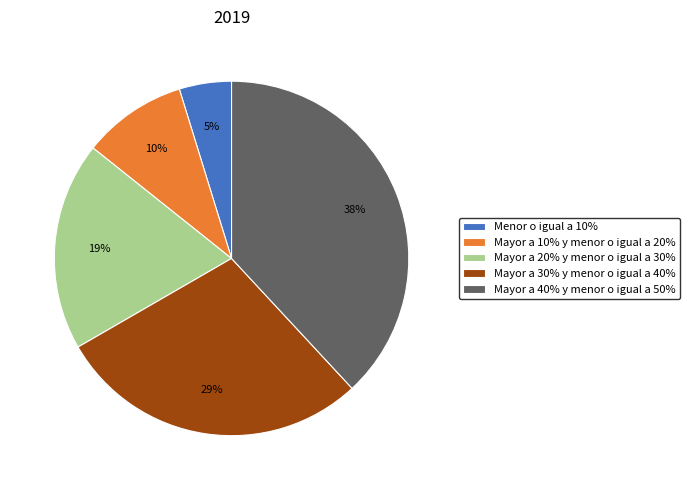

Do Mayor a 10% y menor o igual a 20% and Mayor a 30% y menor o igual a 40% together represent more than half of the pie?

No